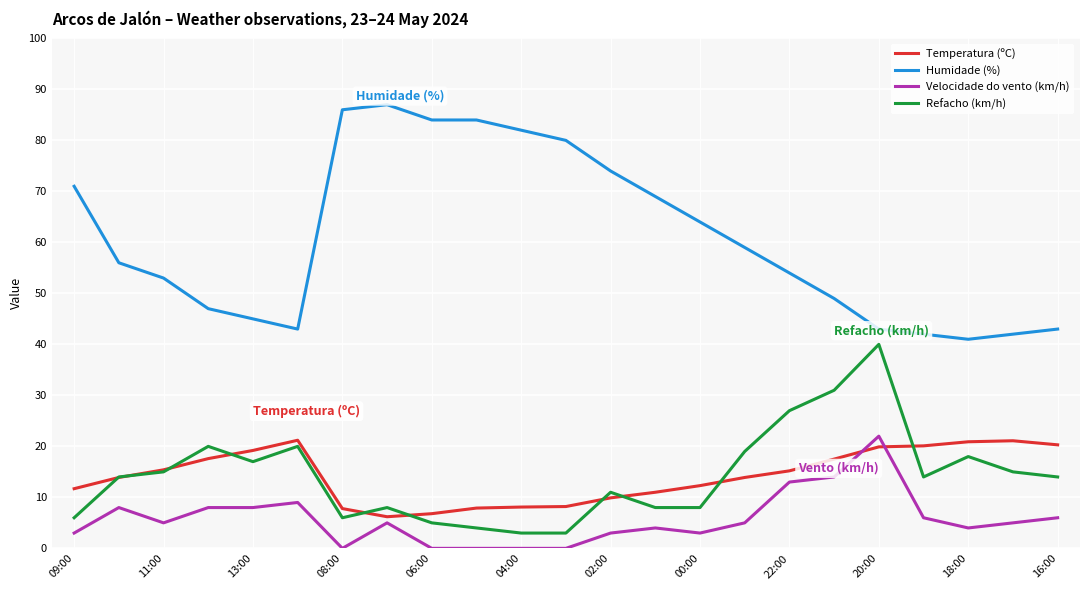

Which series has the largest total across all categories?

Humidade (%)